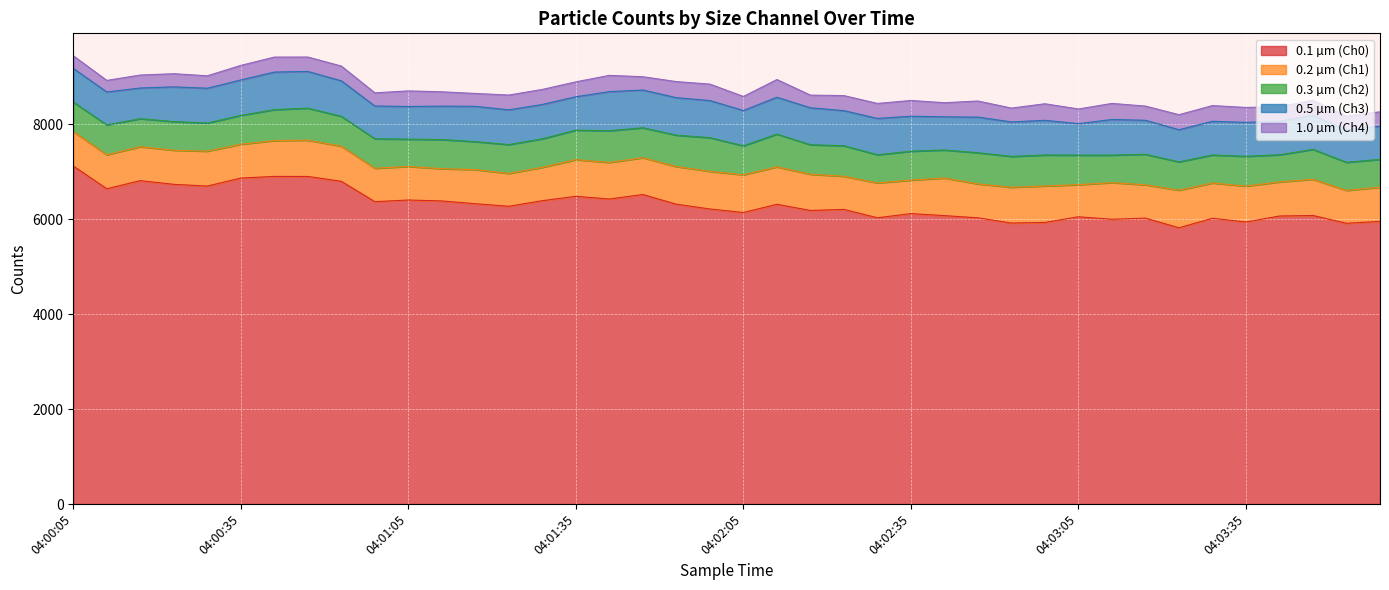

Reading left to right, list all the values displayed in this chart.

0.1 µm (Ch0): 04:00:05=7120	04:00:11=6640	04:00:17=6811	04:00:23=6733	04:00:29=6697	04:00:35=6865	04:00:41=6900	04:00:47=6899	04:00:53=6797	04:00:59=6368	04:01:05=6403	04:01:11=6383	04:01:17=6325	04:01:23=6271	04:01:29=6389	04:01:35=6481	04:01:41=6424	04:01:47=6518	04:01:53=6315	04:01:59=6214	04:02:05=6140	04:02:11=6313	04:02:17=6183	04:02:23=6205	04:02:29=6029	04:02:35=6117	04:02:41=6074	04:02:47=6028	04:02:53=5918	04:02:59=5931	04:03:05=6050	04:03:11=5997	04:03:17=6022	04:03:23=5818	04:03:29=6019	04:03:35=5940	04:03:41=6066	04:03:47=6077	04:03:53=5913	04:03:59=5953
0.2 µm (Ch1): 04:00:05=723	04:00:11=715	04:00:17=715	04:00:23=718	04:00:29=734	04:00:35=712	04:00:41=754	04:00:47=764	04:00:53=739	04:00:59=703	04:01:05=706	04:01:11=679	04:01:17=718	04:01:23=692	04:01:29=702	04:01:35=771	04:01:41=770	04:01:47=775	04:01:53=792	04:01:59=792	04:02:05=794	04:02:11=788	04:02:17=762	04:02:23=698	04:02:29=733	04:02:35=705	04:02:41=792	04:02:47=714	04:02:53=753	04:02:59=768	04:03:05=676	04:03:11=772	04:03:17=701	04:03:23=791	04:03:29=743	04:03:35=755	04:03:41=718	04:03:47=762	04:03:53=692	04:03:59=720
0.3 µm (Ch2): 04:00:05=622	04:00:11=630	04:00:17=590	04:00:23=603	04:00:29=593	04:00:35=607	04:00:41=652	04:00:47=674	04:00:53=629	04:00:59=622	04:01:05=575	04:01:11=613	04:01:17=589	04:01:23=607	04:01:29=601	04:01:35=622	04:01:41=667	04:01:47=631	04:01:53=661	04:01:59=710	04:02:05=609	04:02:11=690	04:02:17=622	04:02:23=642	04:02:29=594	04:02:35=608	04:02:41=590	04:02:47=656	04:02:53=650	04:02:59=651	04:03:05=622	04:03:11=579	04:03:17=642	04:03:23=597	04:03:29=589	04:03:35=628	04:03:41=571	04:03:47=630	04:03:53=592	04:03:59=585
0.5 µm (Ch3): 04:00:05=710	04:00:11=693	04:00:17=646	04:00:23=732	04:00:29=733	04:00:35=747	04:00:41=791	04:00:47=773	04:00:53=748	04:00:59=690	04:01:05=689	04:01:11=705	04:01:17=744	04:01:23=732	04:01:29=723	04:01:35=704	04:01:41=824	04:01:47=795	04:01:53=790	04:01:59=781	04:02:05=745	04:02:11=776	04:02:17=778	04:02:23=740	04:02:29=765	04:02:35=738	04:02:41=699	04:02:47=751	04:02:53=726	04:02:59=731	04:03:05=663	04:03:11=751	04:03:17=717	04:03:23=677	04:03:29=710	04:03:35=715	04:03:41=708	04:03:47=718	04:03:53=683	04:03:59=699
1.0 µm (Ch4): 04:00:05=266	04:00:11=244	04:00:17=273	04:00:23=277	04:00:29=262	04:00:35=307	04:00:41=316	04:00:47=304	04:00:53=311	04:00:59=277	04:01:05=328	04:01:11=302	04:01:17=271	04:01:23=312	04:01:29=317	04:01:35=314	04:01:41=343	04:01:47=280	04:01:53=339	04:01:59=347	04:02:05=296	04:02:11=373	04:02:17=267	04:02:23=317	04:02:29=316	04:02:35=331	04:02:41=297	04:02:47=339	04:02:53=292	04:02:59=349	04:03:05=309	04:03:11=338	04:03:17=299	04:03:23=317	04:03:29=331	04:03:35=314	04:03:41=306	04:03:47=314	04:03:53=290	04:03:59=304